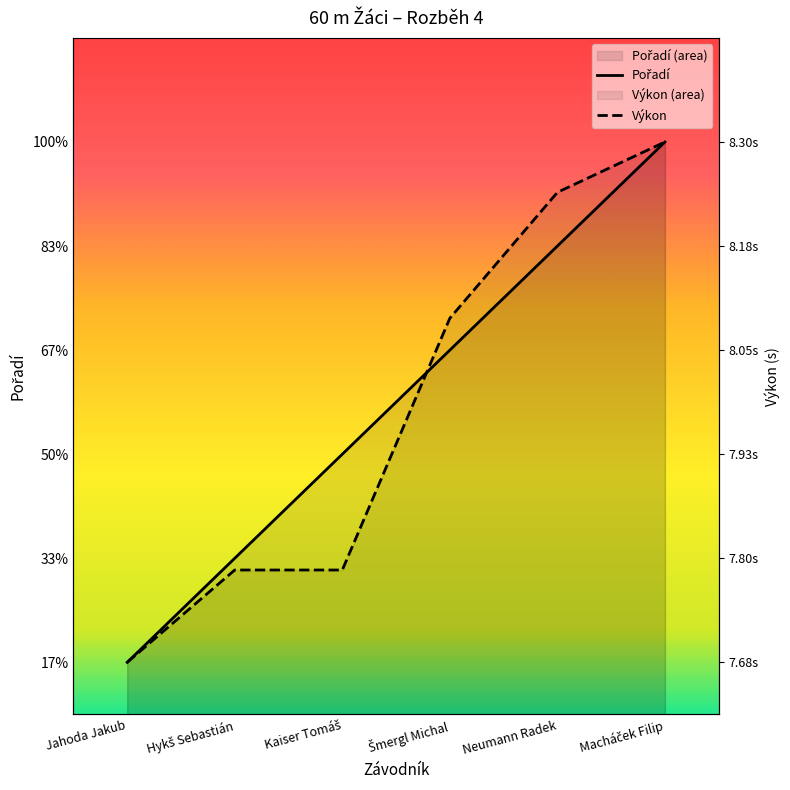

The value of Pořadí at Hykš Sebastián is 2.0. True or false?

True